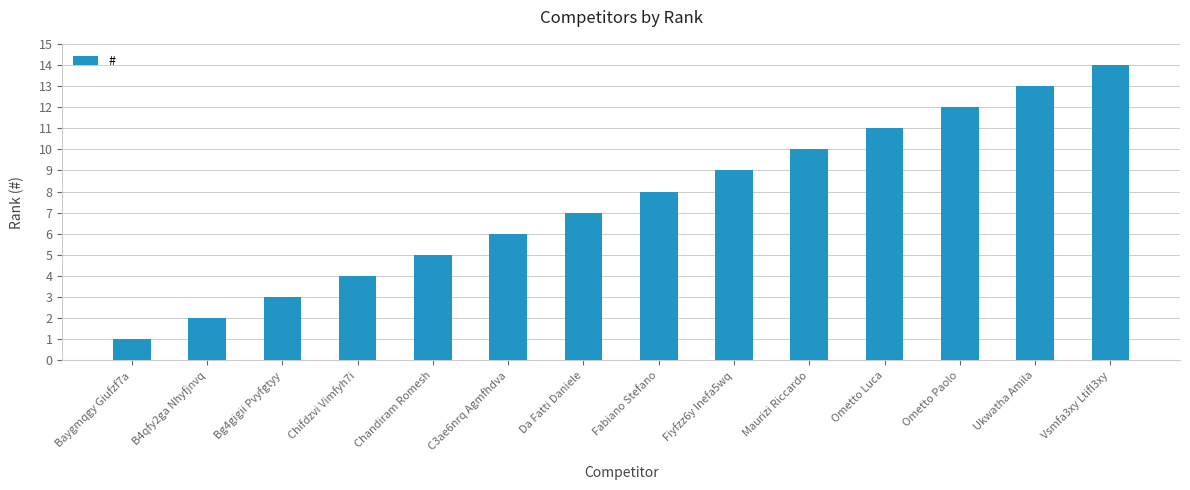

Approximately how many times larger is the value at Maurizi Riccardo compared to Da Fatti Daniele?

1.4